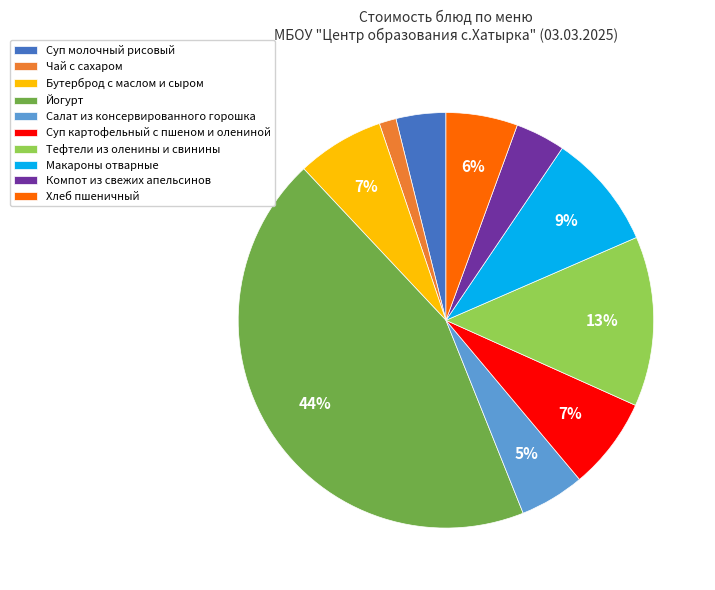

The Суп картофельный с пшеном и олениной slice represents 7% of the pie. True or false?

True